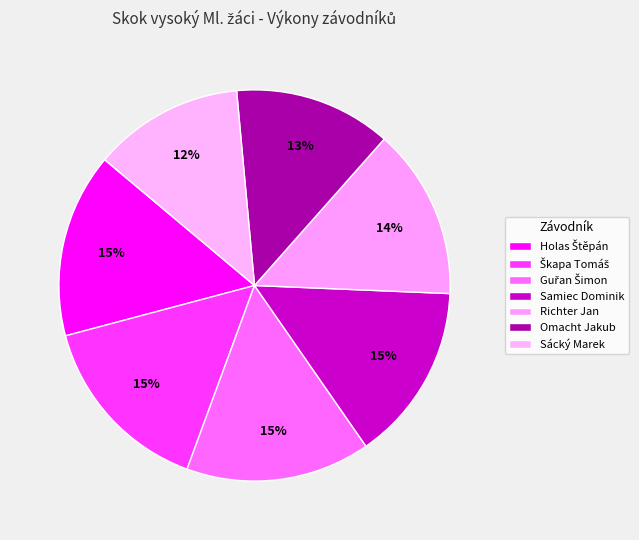

Which has a higher value, Holas Štěpán or Škapa Tomáš?

Holas Štěpán